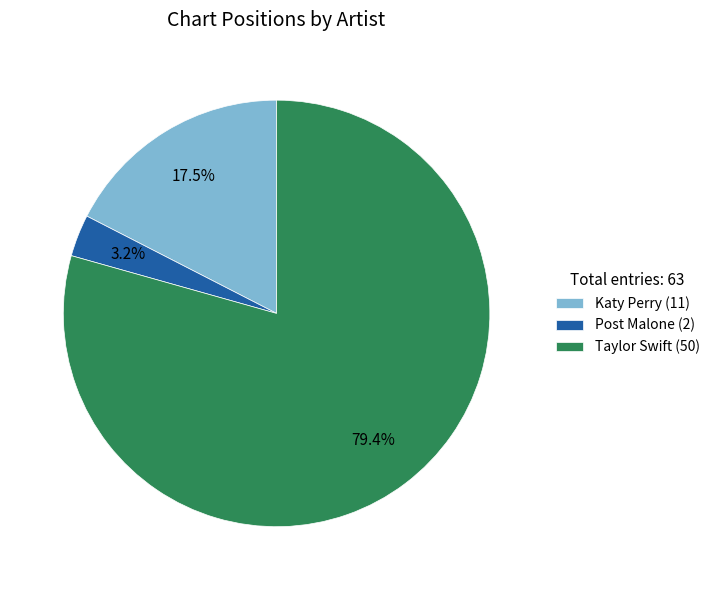

What percentage do Katy Perry (11) and Taylor Swift (50) together represent?

96.8%